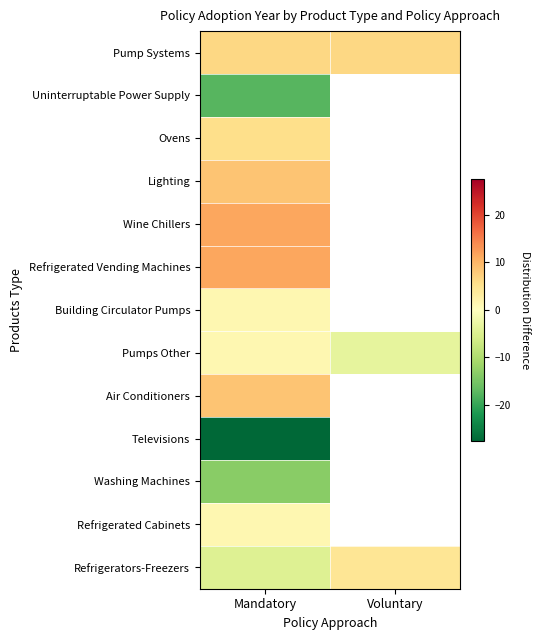

Read the Washing Machines value at Mandatory.

-13.6